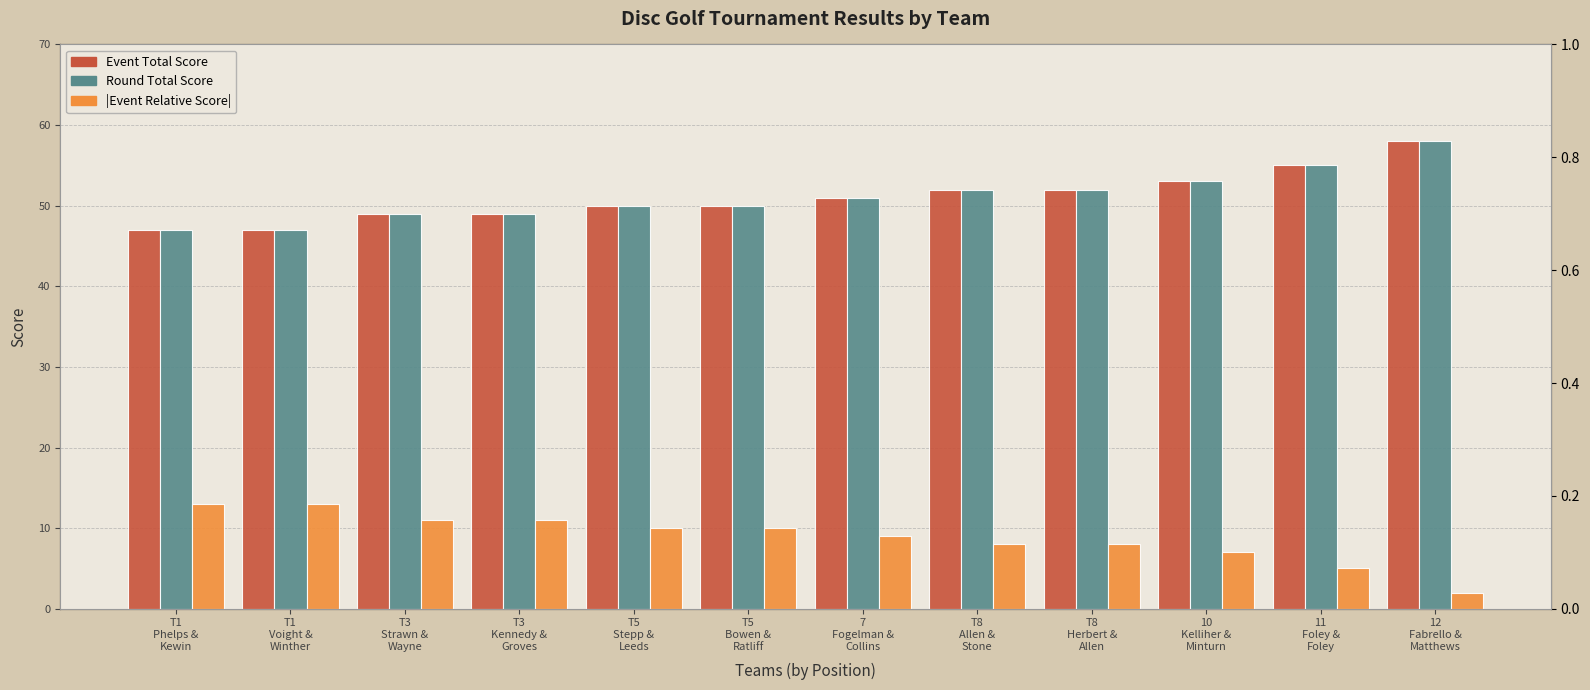

Reading right to left, list all the values displayed in this chart.

Event Total Score: 58	55	53	52	52	51	50	50	49	49	47	47
Round Total Score: 58	55	53	52	52	51	50	50	49	49	47	47
Event Relative Score (abs): 2	5	7	8	8	9	10	10	11	11	13	13